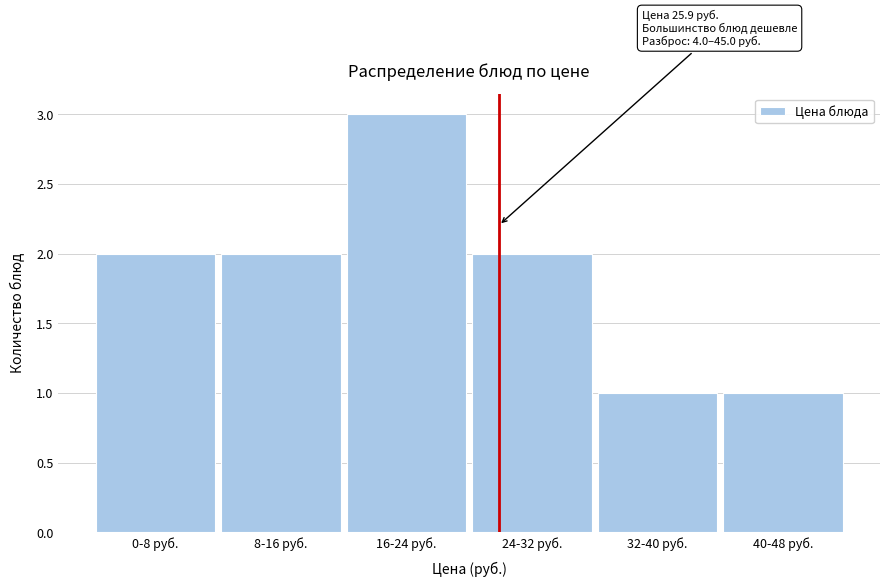

Reading left to right, extract all data points from this chart.

2	2	3	2	1	1